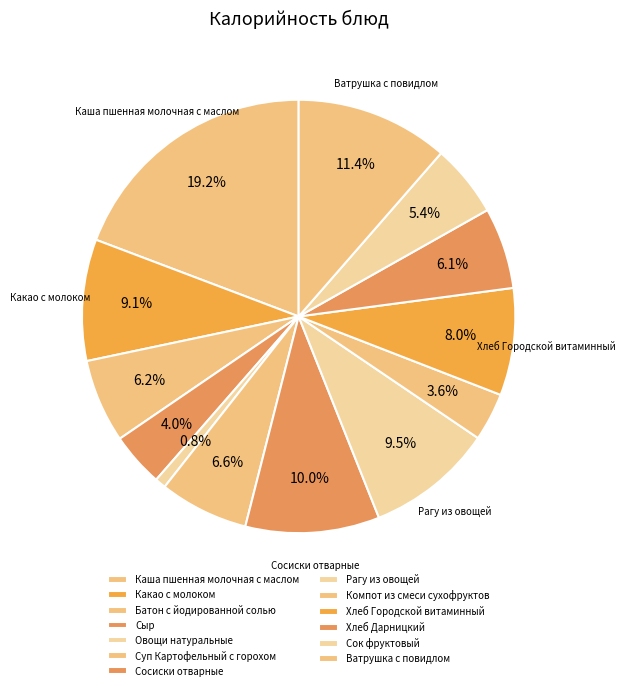

Count the number of slices in the pie.

13